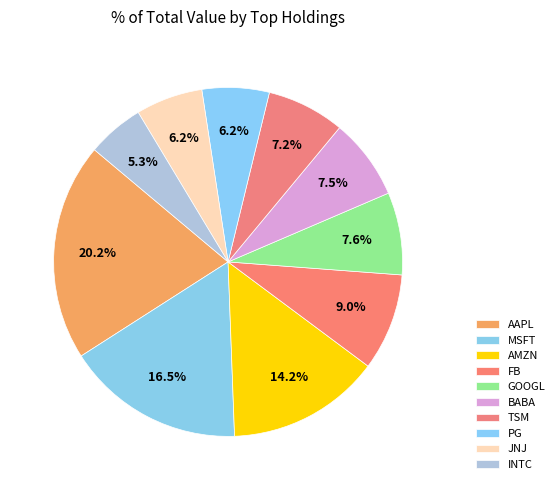

How many segments does this pie chart have?

10